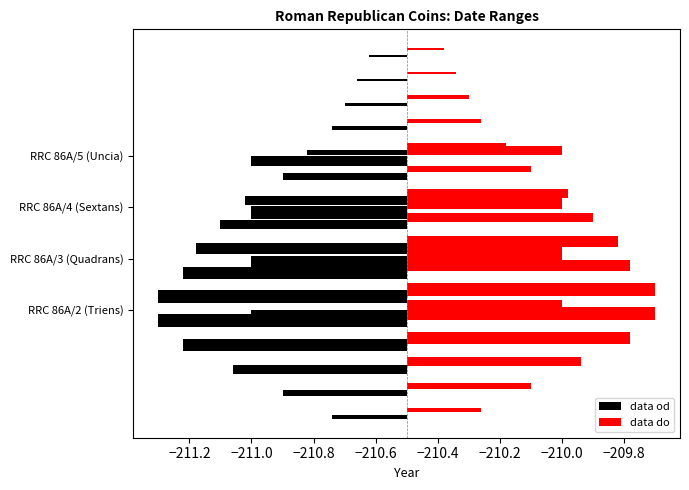

What position from the right is RRC 86A/4 (Sextans)?

2